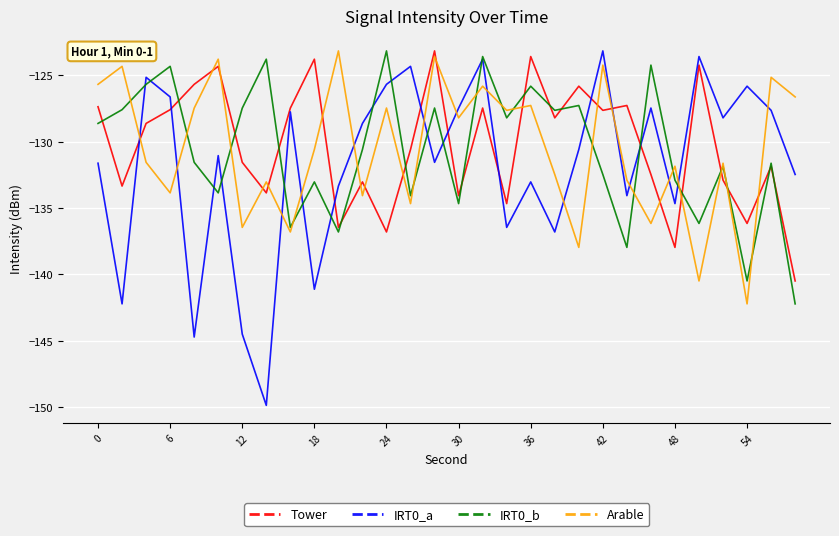

Which series has the largest range (max minus min)?

IRT0_a